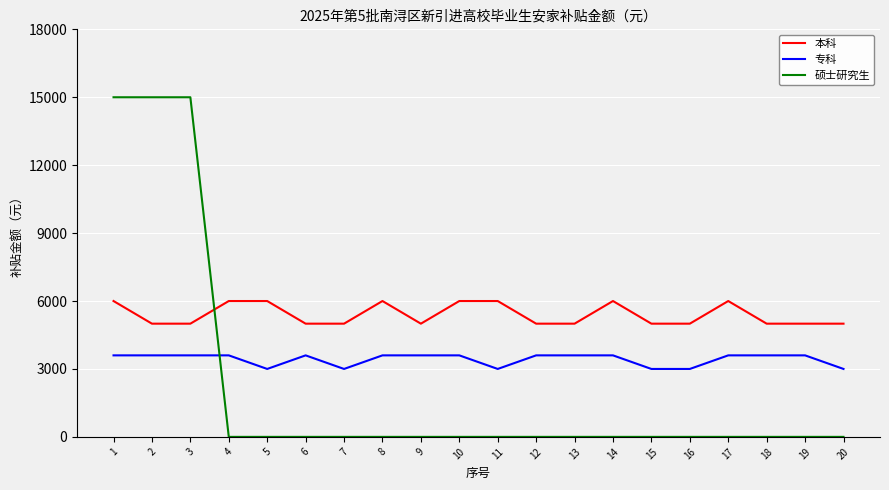

Count the number of categories in the chart.

20